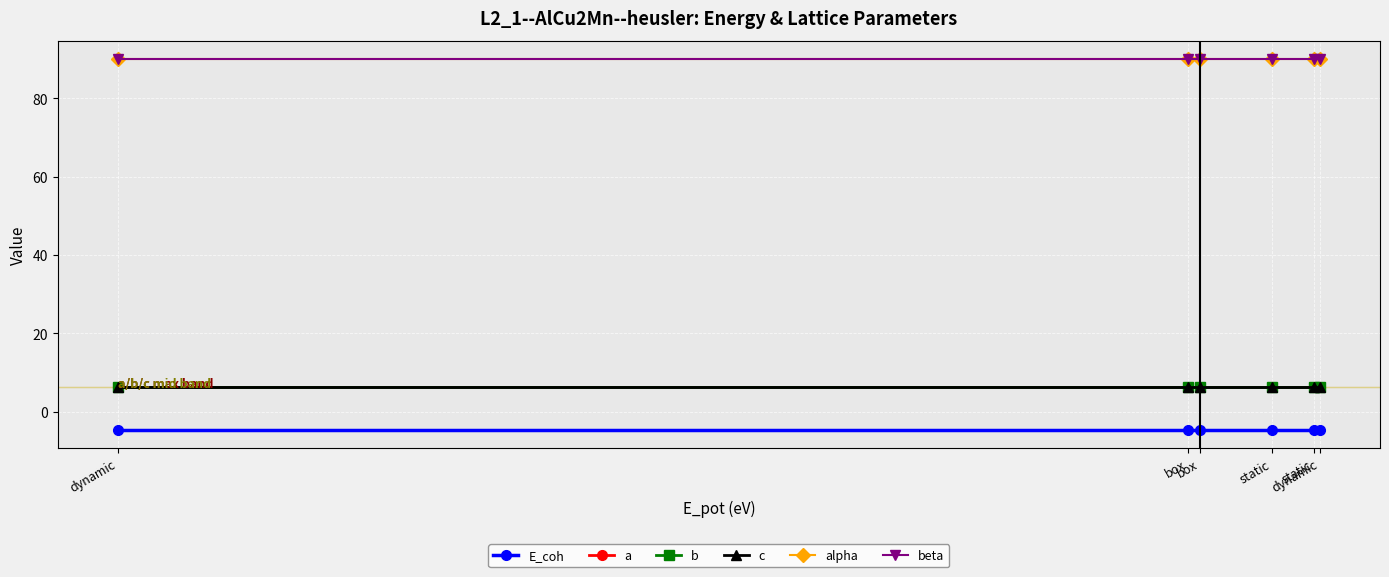

Is this an area chart (filled region under the line)?

No